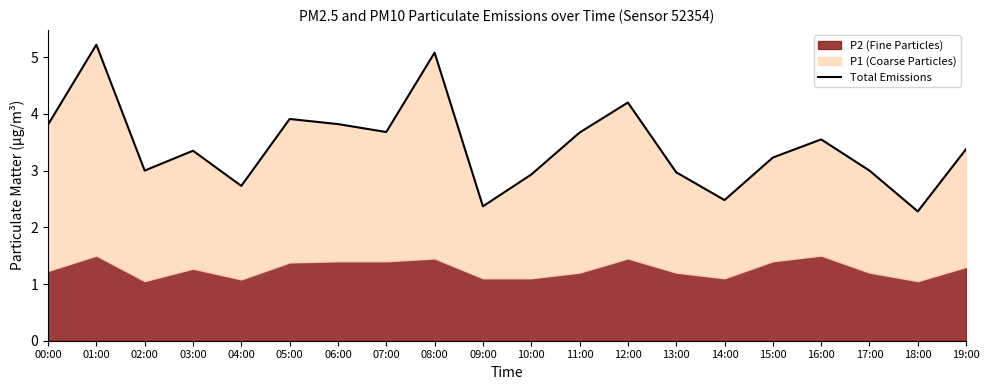

The chart shows a value of 1.2 at 04:00. True or false?

False